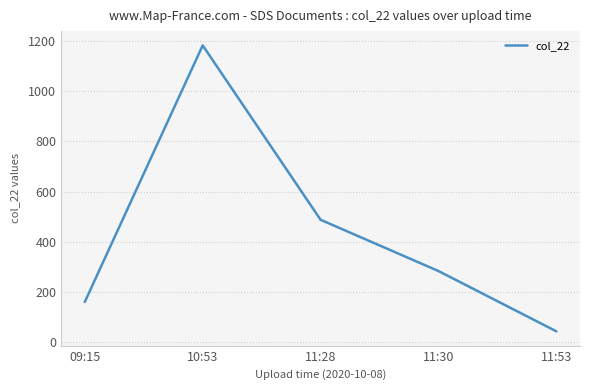

Read the value at 10:53, to the nearest 10.

1180